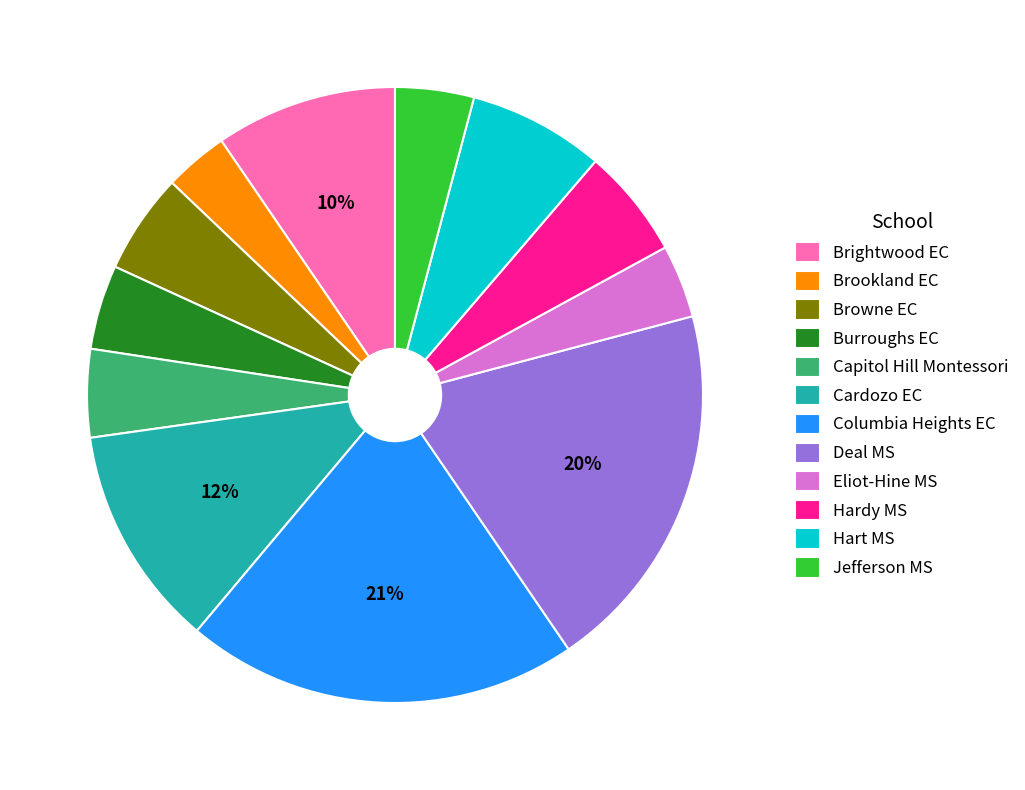

The Eliot-Hine MS slice represents 4% of the pie. True or false?

True